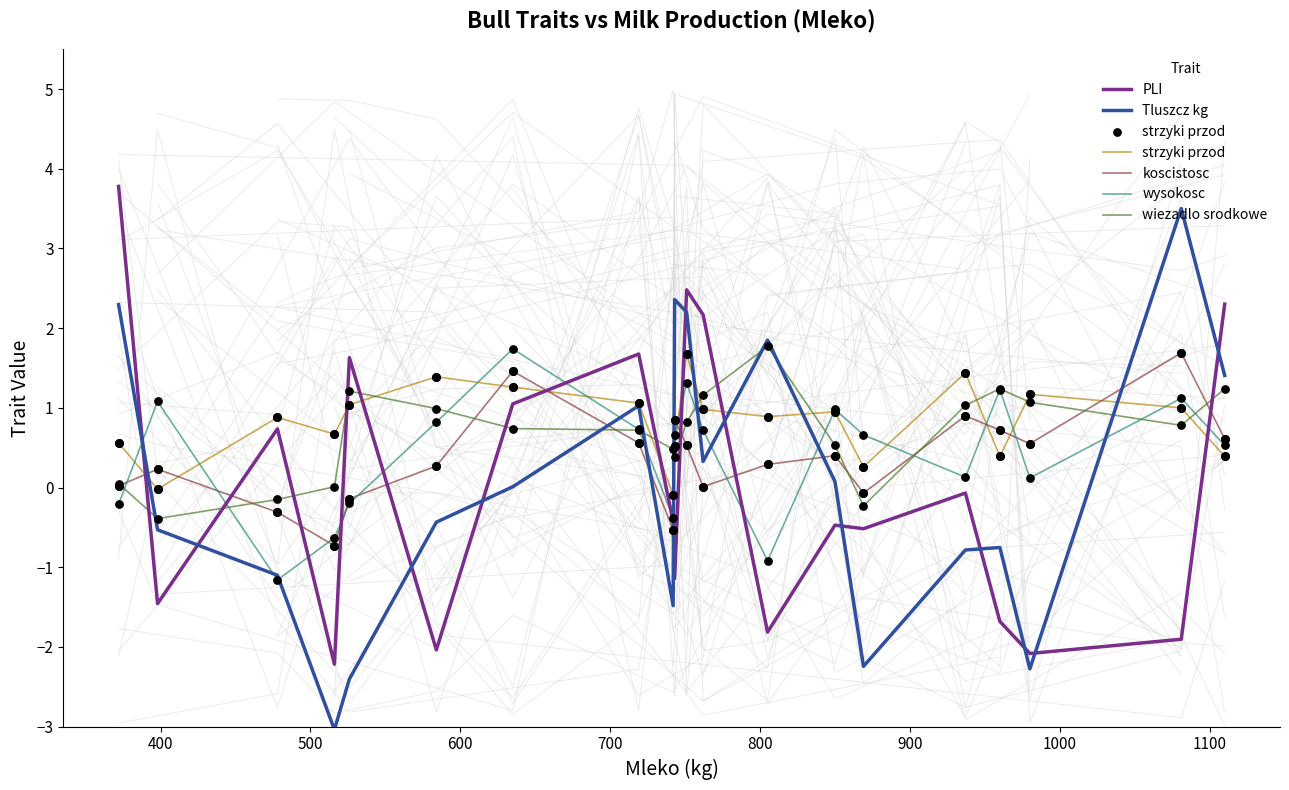

How many intersections are there between PLI and Tluszcz kg?

12